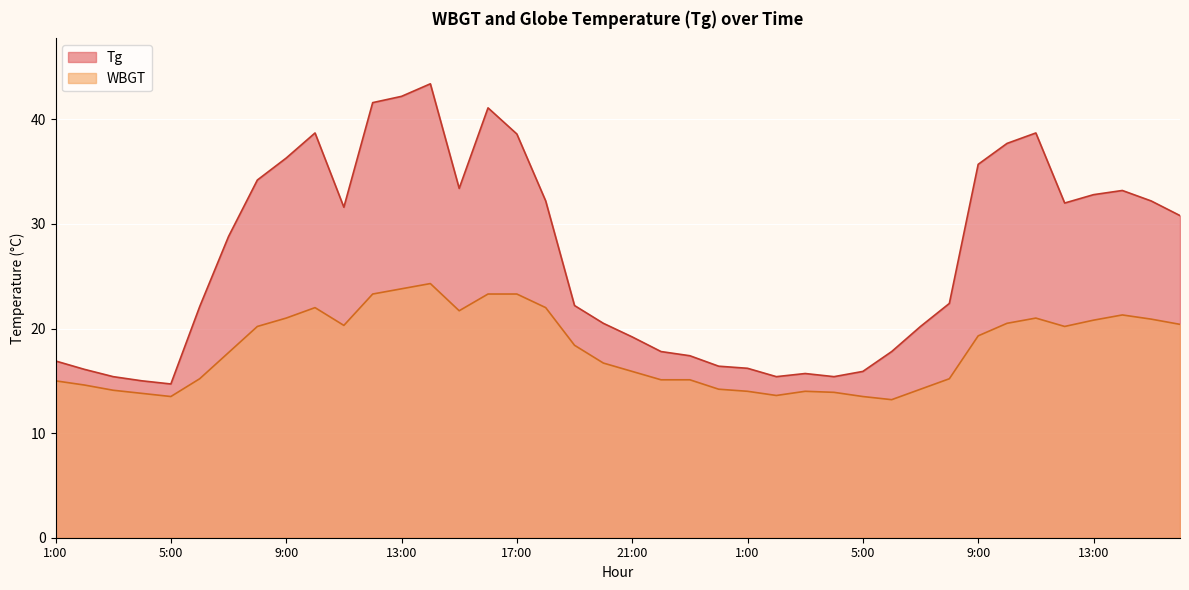

How many values in the WBGT series exceed 18?

20